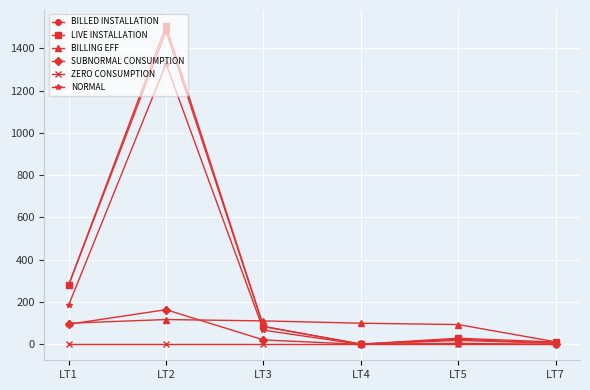

Between LT3 and LT5, which series saw the biggest shift?

BILLED INSTALLATION